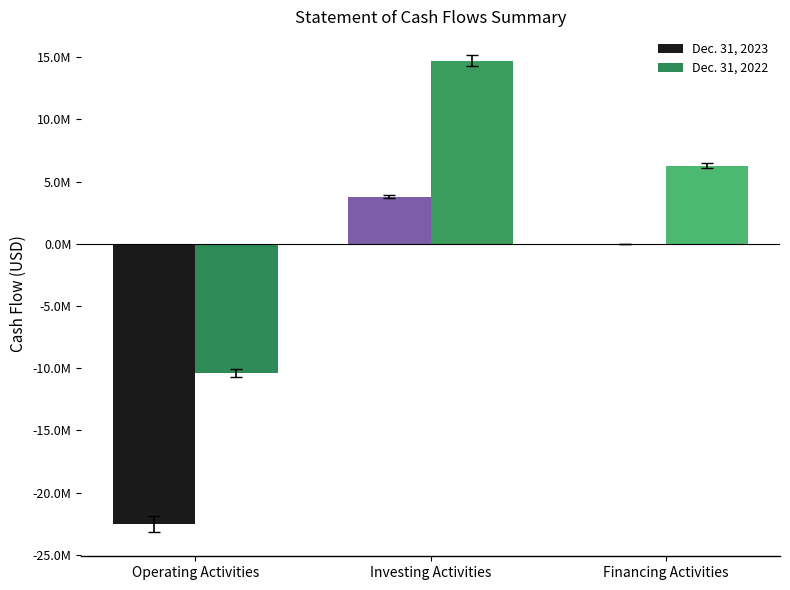

Which category has the lowest value in the Dec. 31, 2023 series?

Operating Activities